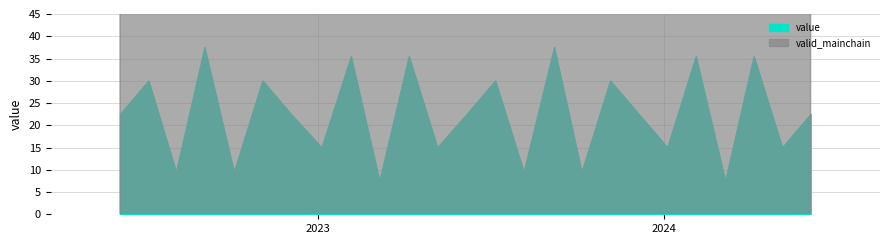

List the series in order of their overall mean, highest first.

valid_mainchain, value